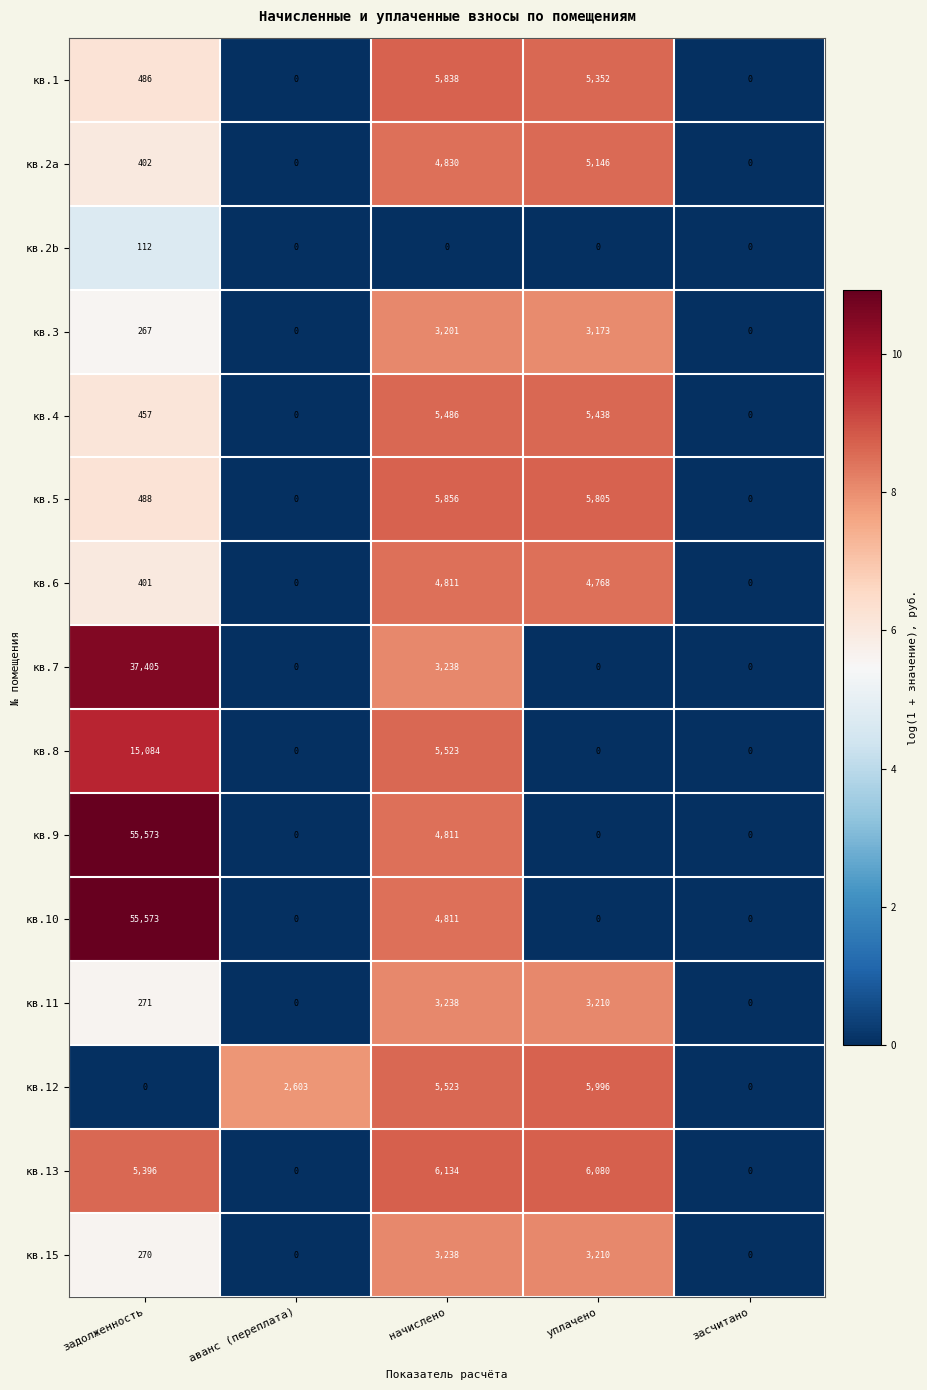

The value of кв.7 at уплачено is -15117. True or false?

False